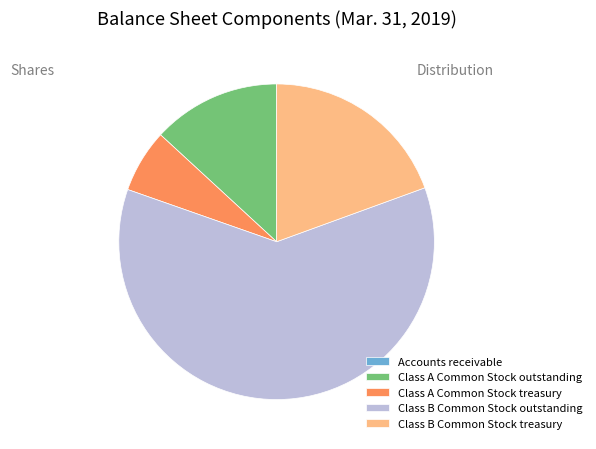

What is the ratio of the value at Class A Common Stock outstanding to the value at Class A Common Stock treasury?

2.0